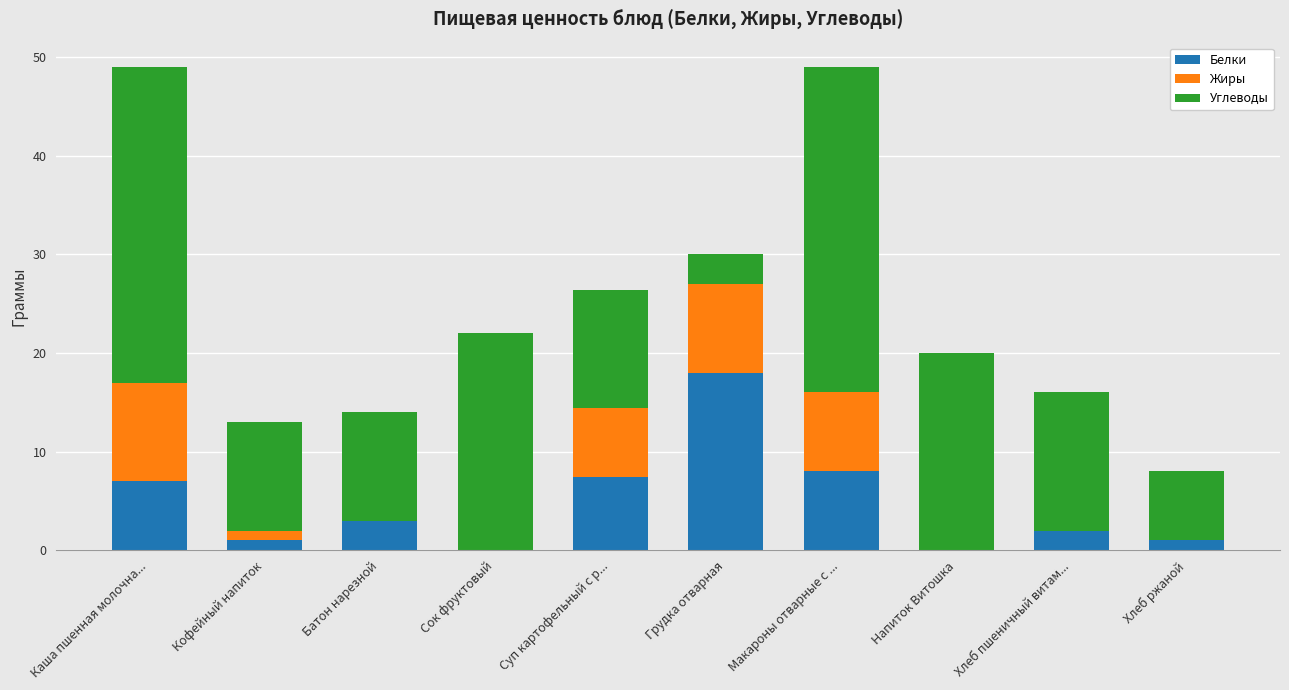

Is it true that Белки equals 7.4 at Суп картофельный с р...?

True